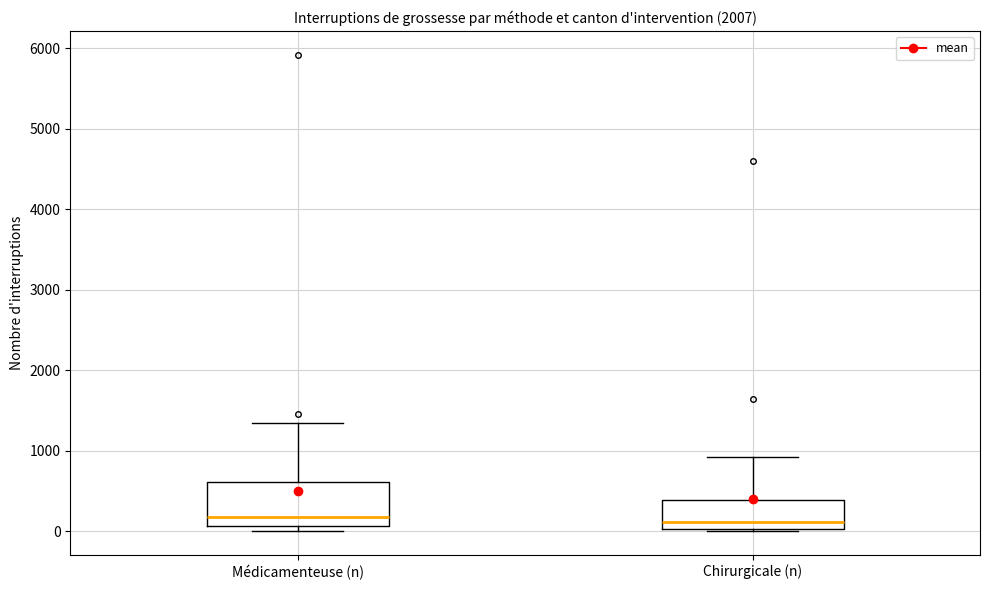

Comparing the boxes themselves (not the whiskers), which one is the tallest?

Médicamenteuse (n)